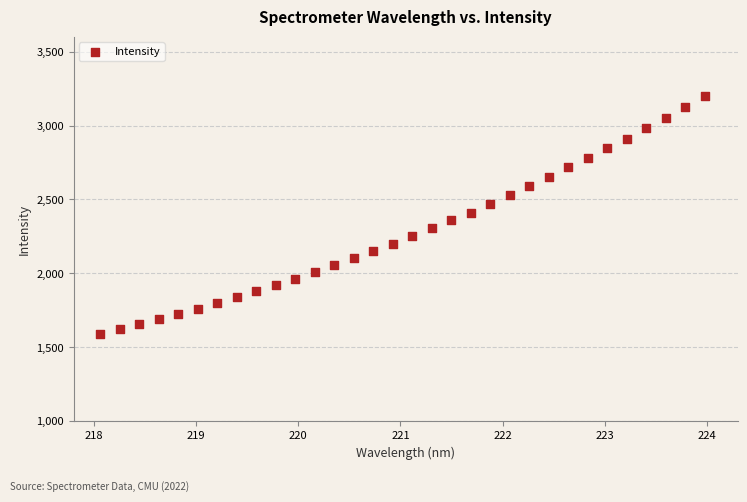

What is the range of X values (max minus min)?

5.9